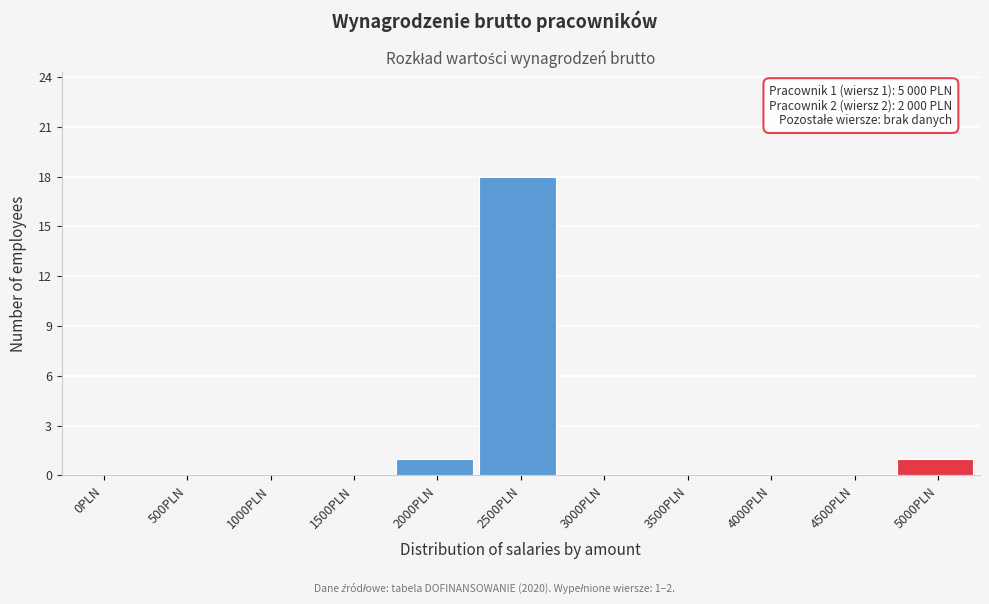

Reading left to right, extract all data points from this chart.

0PLN=0	500PLN=0	1000PLN=0	1500PLN=0	2000PLN=1	2500PLN=18	3000PLN=0	3500PLN=0	4000PLN=0	4500PLN=0	5000PLN=1